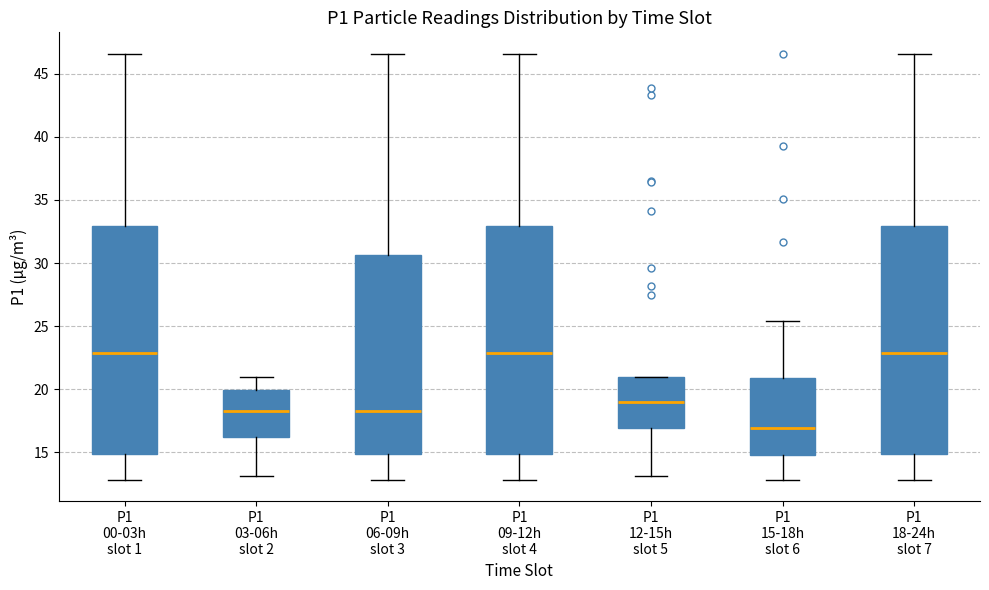

Where is the lower edge of the box for P1 09-12h slot 4 on the y-axis? The values are not printed on the chart, so give them approximately, as read against the axis.

15.0